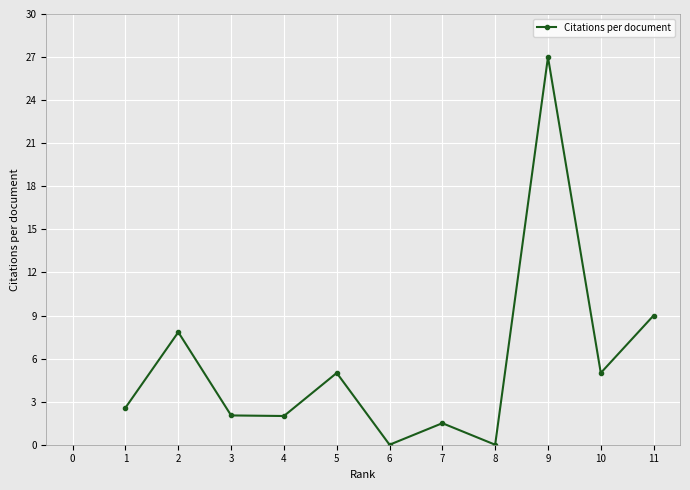

What is the difference between the maximum and minimum values?

27.0